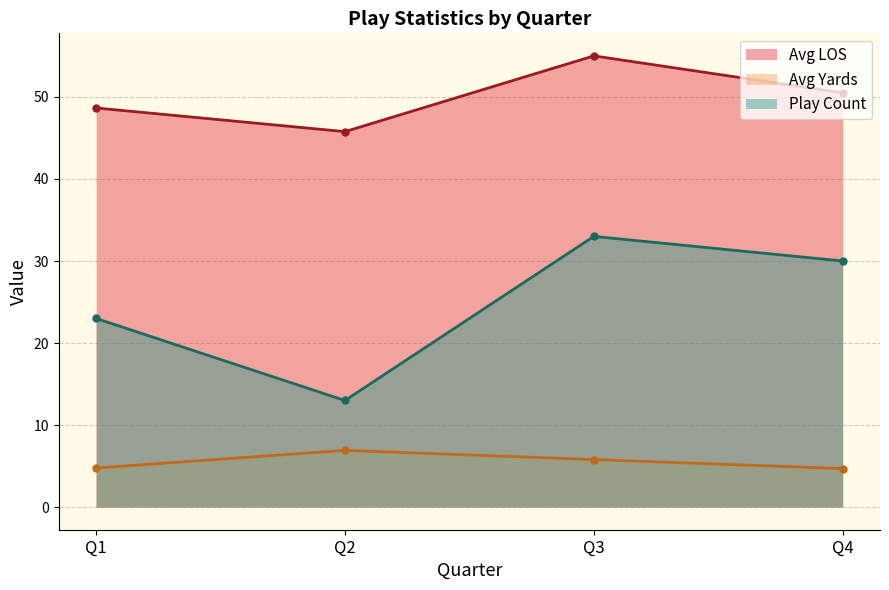

Which category has the highest value across all series?

Q3